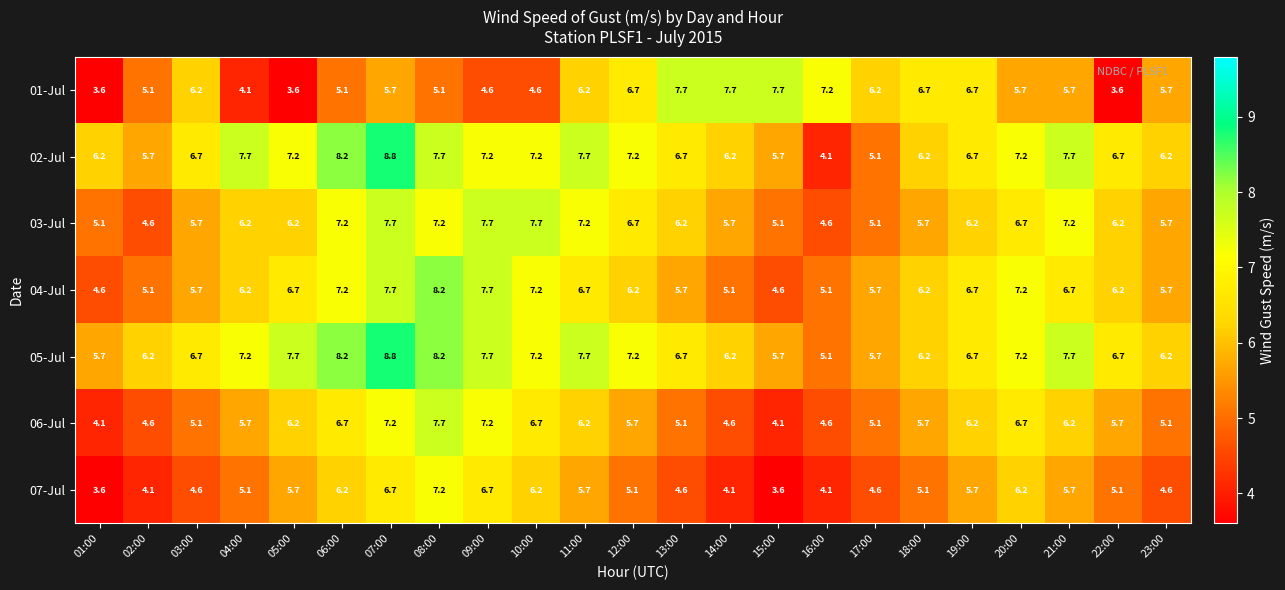

At which category is the sum across all series the highest?

07:00